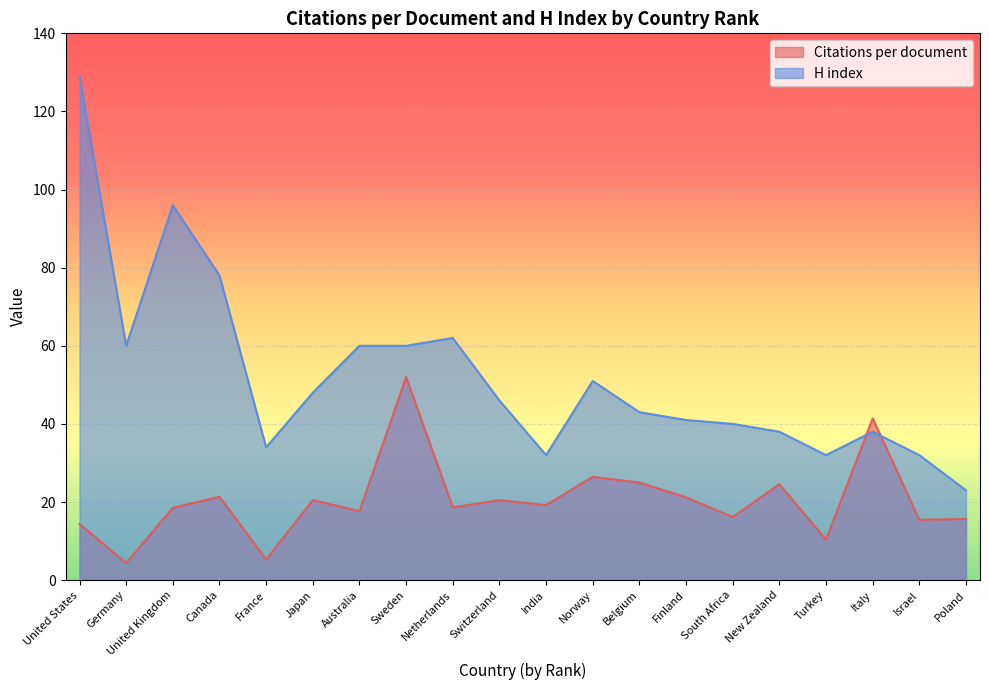

What is the sum of the H index values at New Zealand and Canada?

116.0